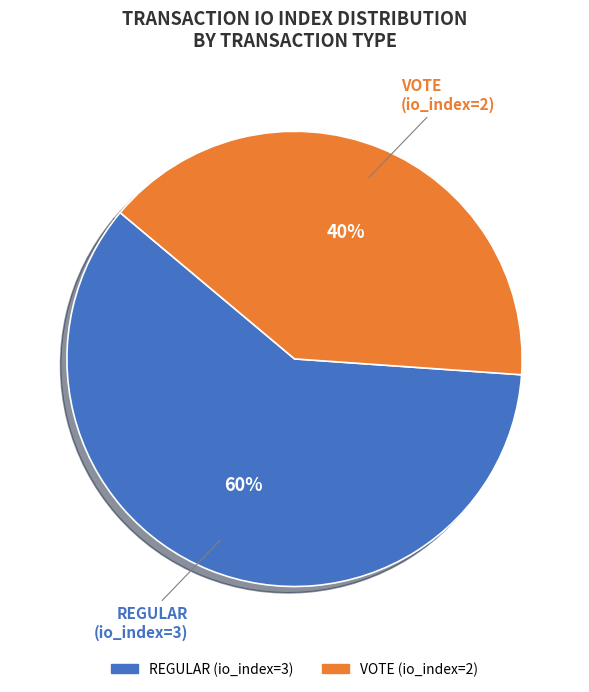

Is there a majority slice in this chart?

Yes